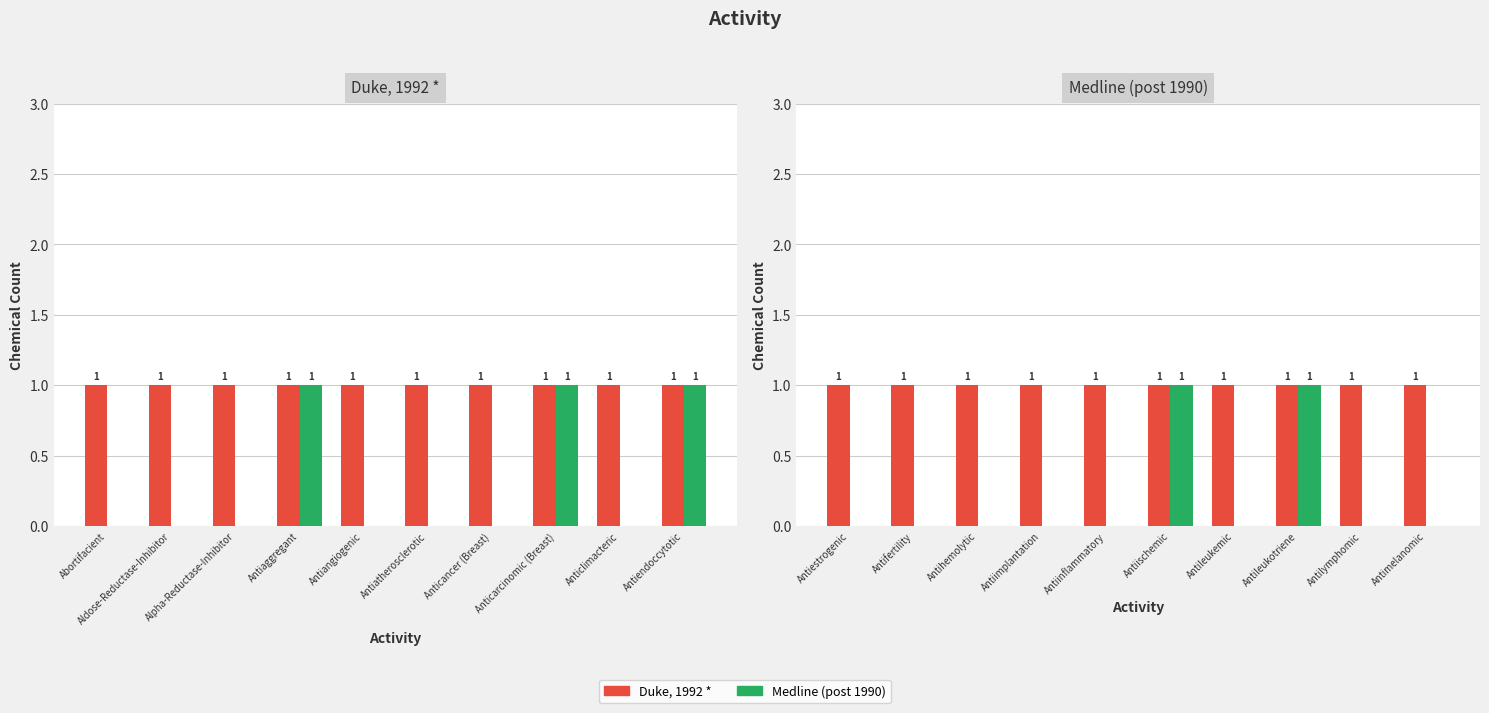

Is it true that Medline (post 1990) equals 0 at Antileukemic?

True